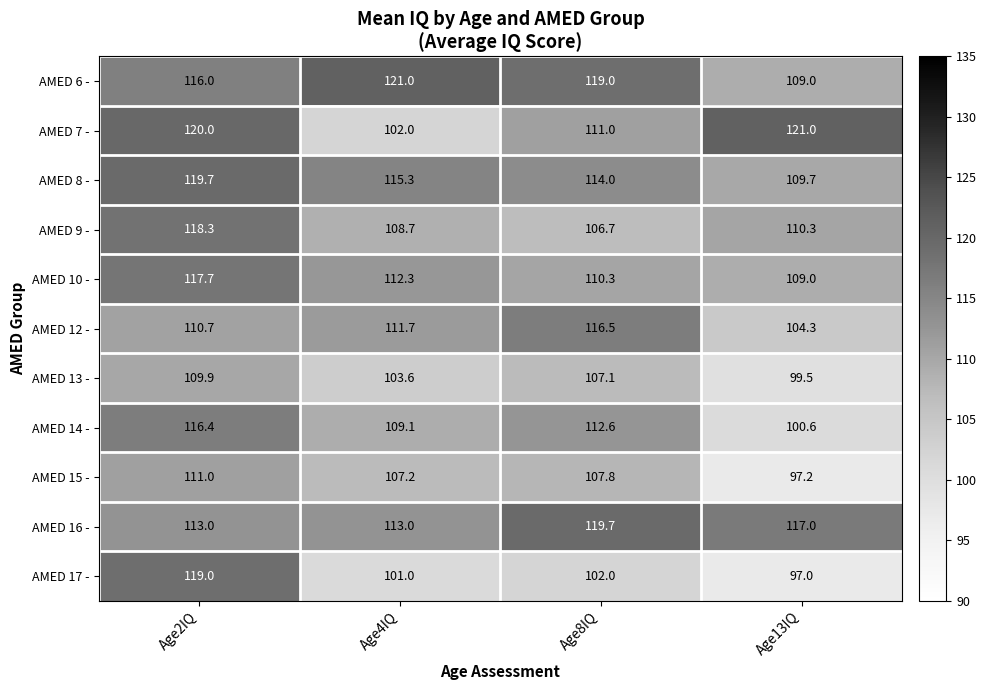

How many data points in AMED 10 - are less than 112?

2